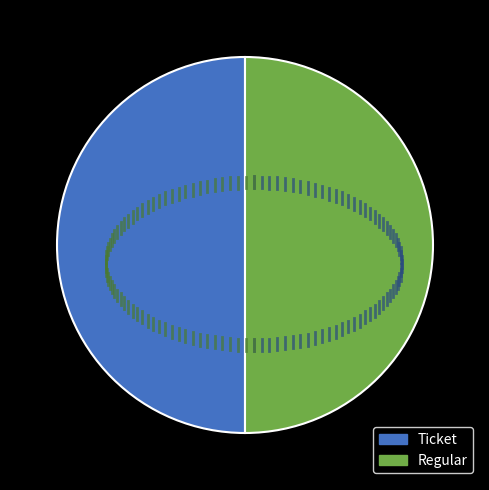

Do Ticket and Regular together represent more than half of the pie?

Yes